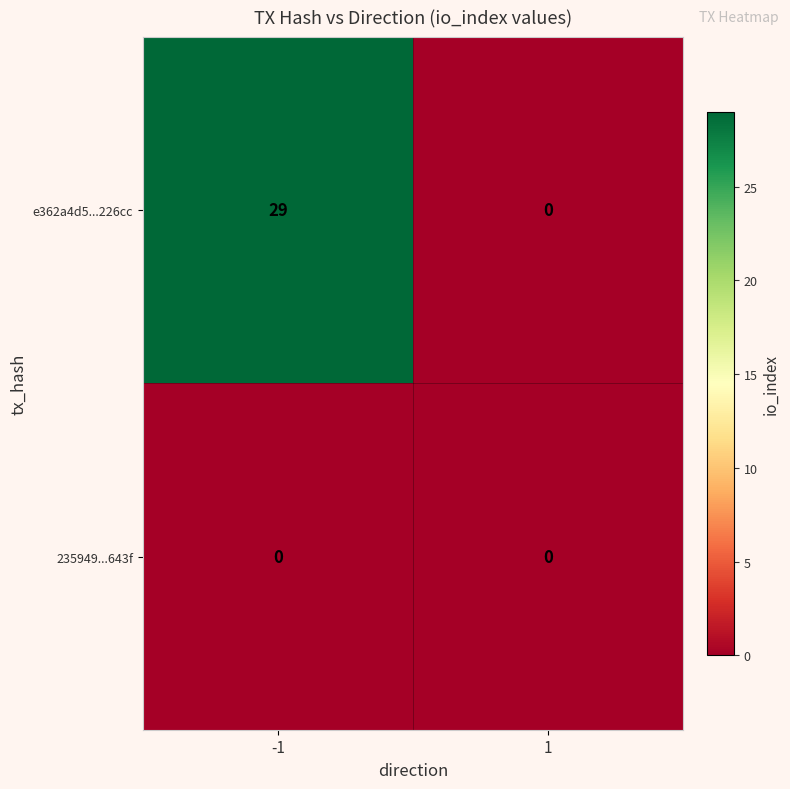

How many series are shown in this chart?

2